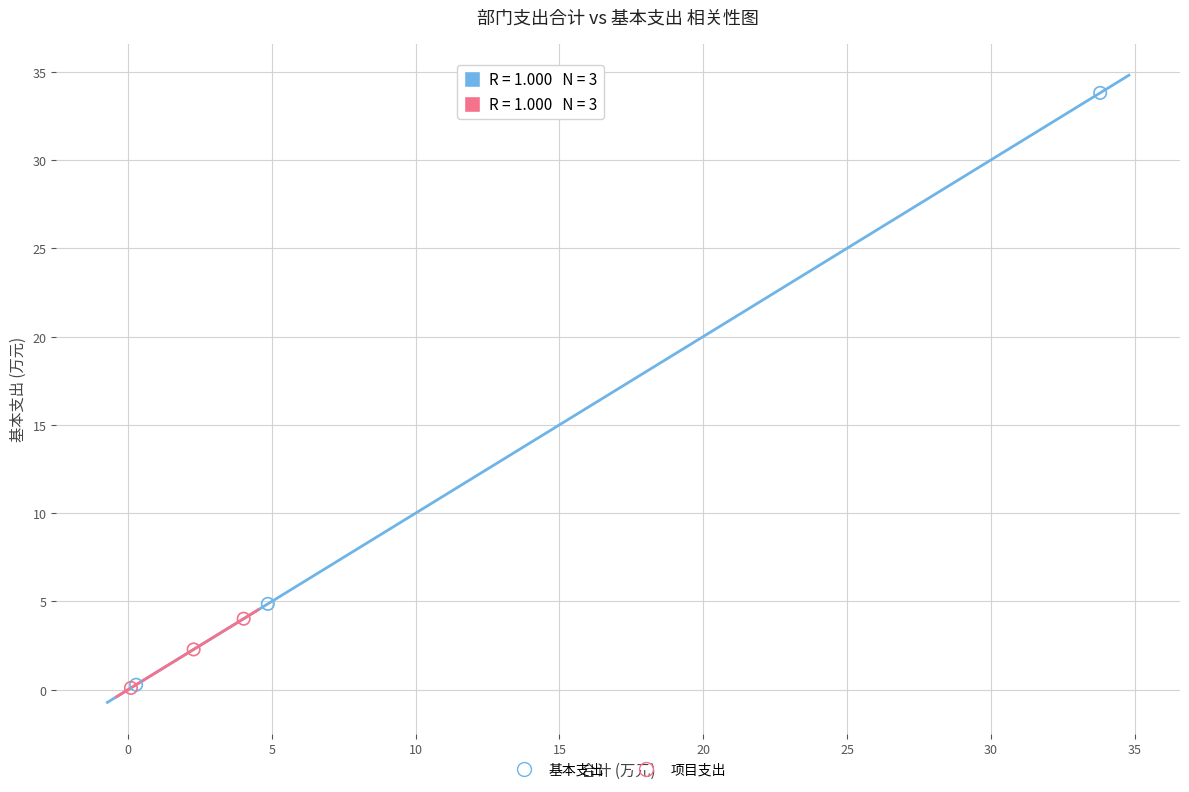

Which series contains the highest Y value?

基本支出